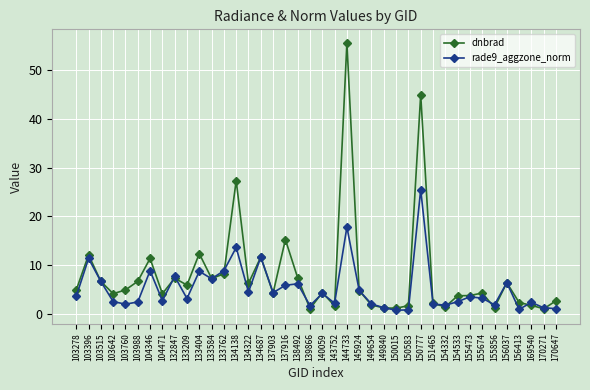

What is the value of the dnbrad point at the 7th from the left?

11.3